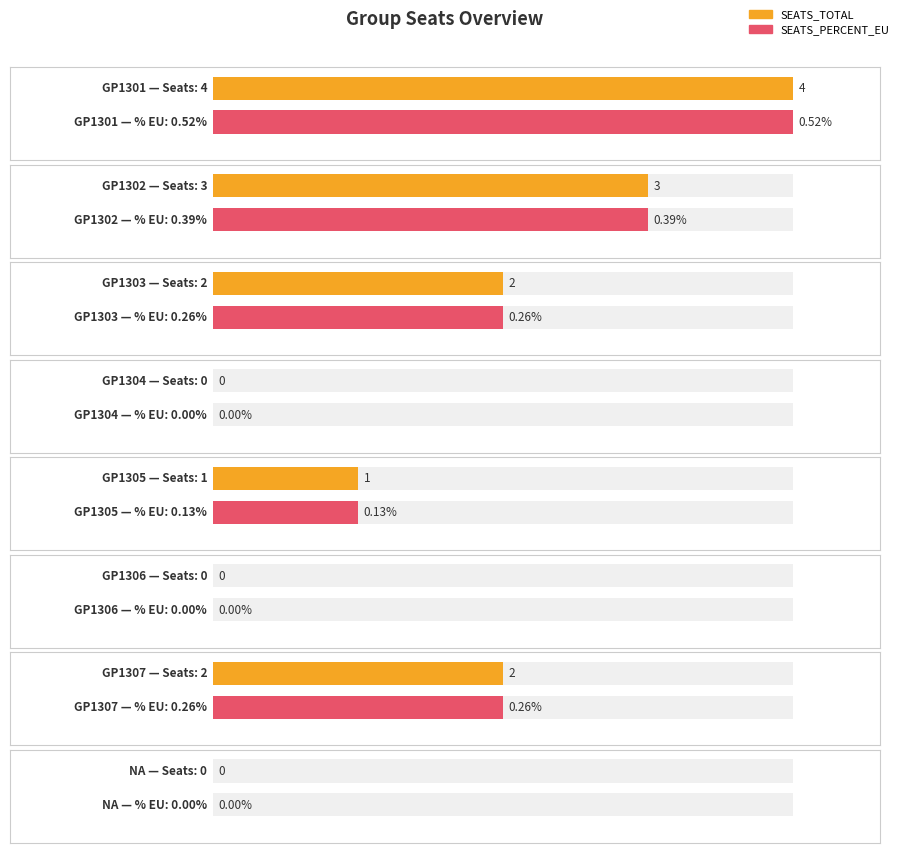

What is the difference between the SEATS_TOTAL values at GP1301 and GP1306?

4.0